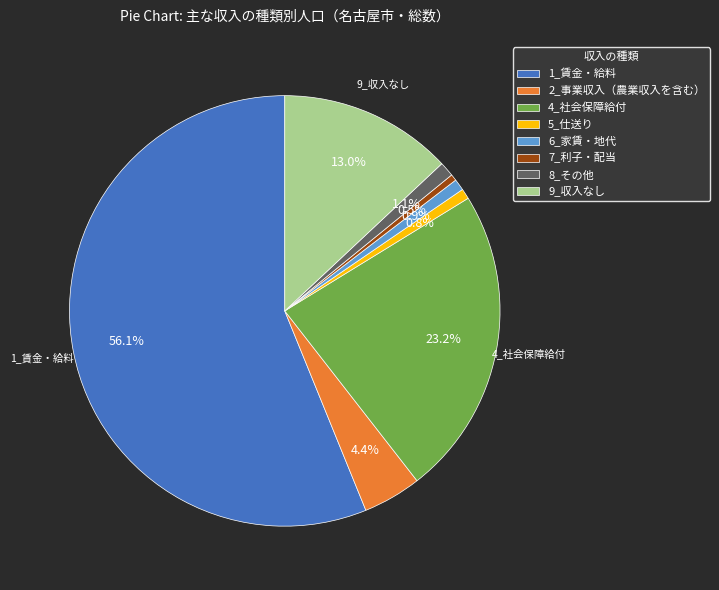

What is the largest slice in the pie chart?

1_賃金・給料